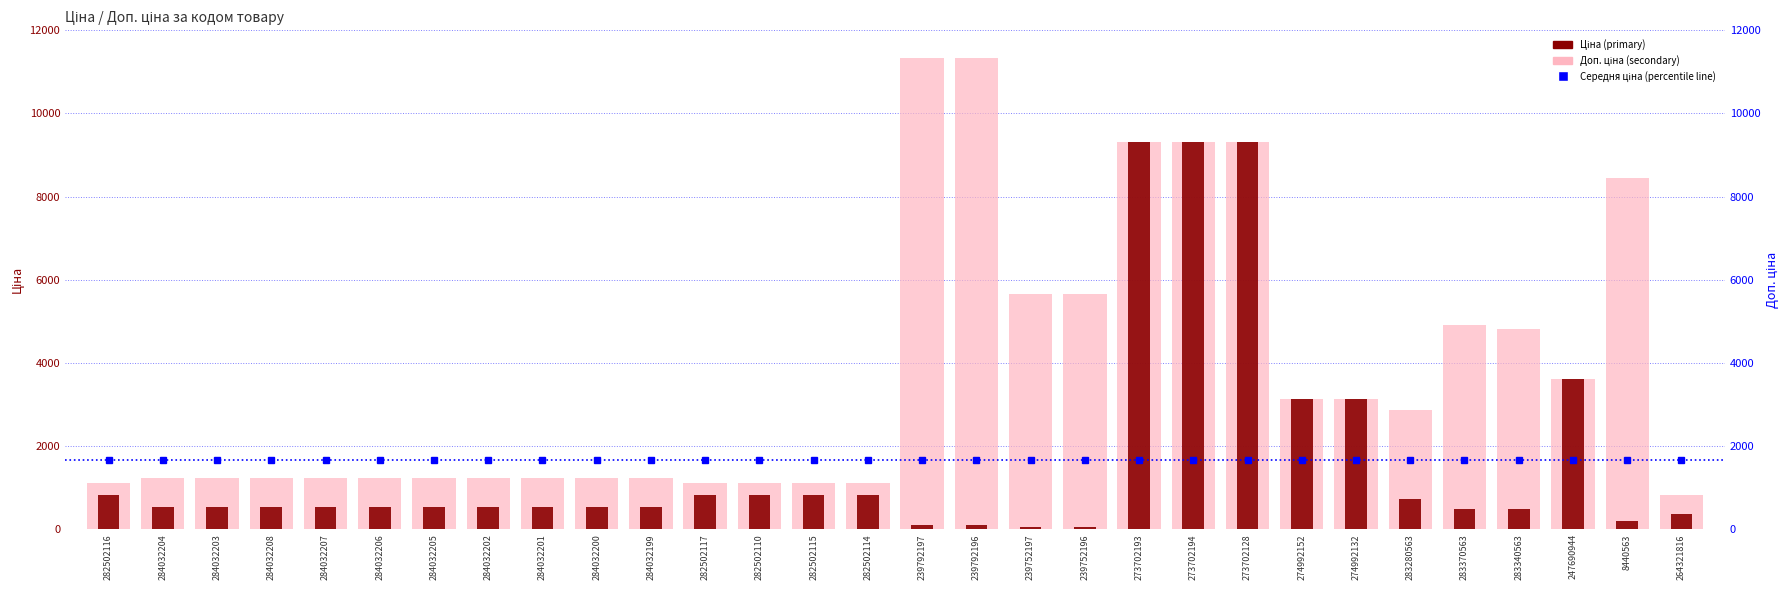

What is the difference between the second highest and second lowest values in the Ціна (primary) series?

9264.7